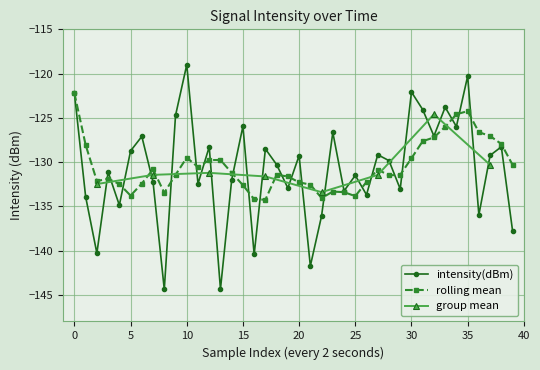

What is the highest value of the rolling_mean series?

-122.2